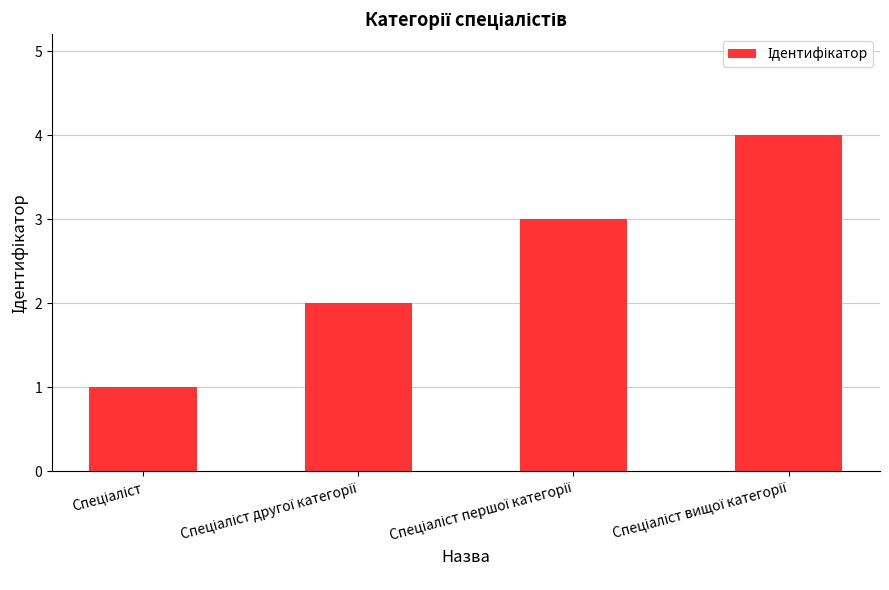

What is the greatest value displayed?

4